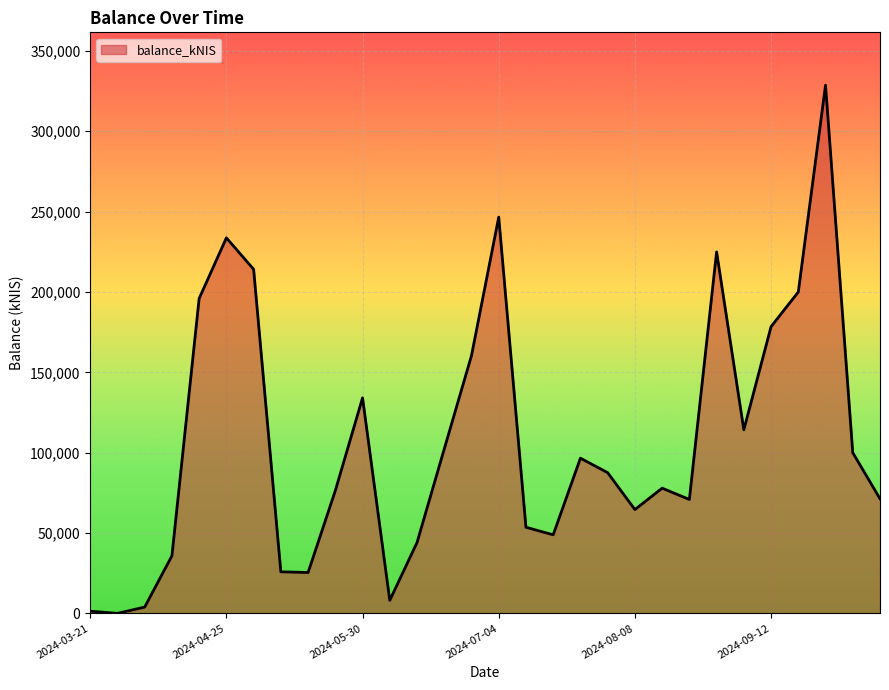

What is the difference between the maximum and minimum values?

328694.2